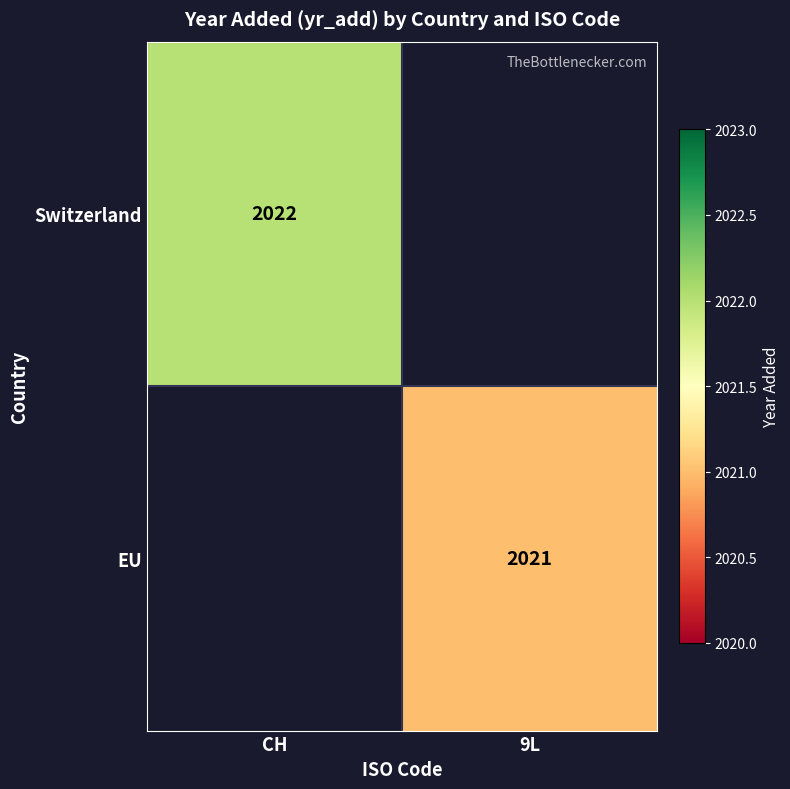

True or false: EU has a value of 2021 at 9L.

True